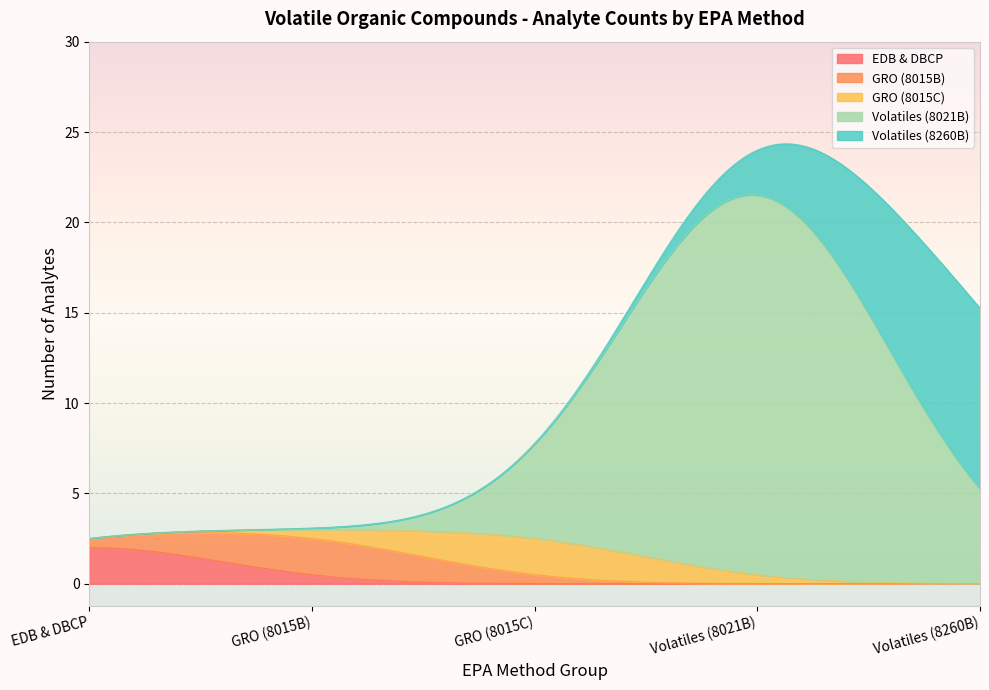

The value of EPA 8021B at GRO (8015B) is 11. True or false?

False